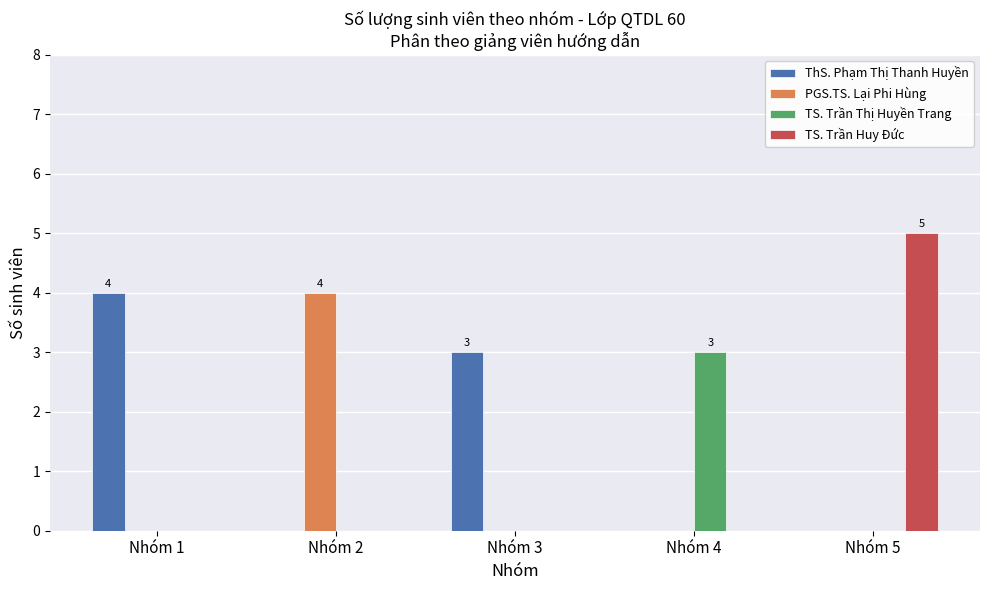

The ThS. Phạm Thị Thanh Huyền series shows 4 at Nhóm 1. True or false?

True